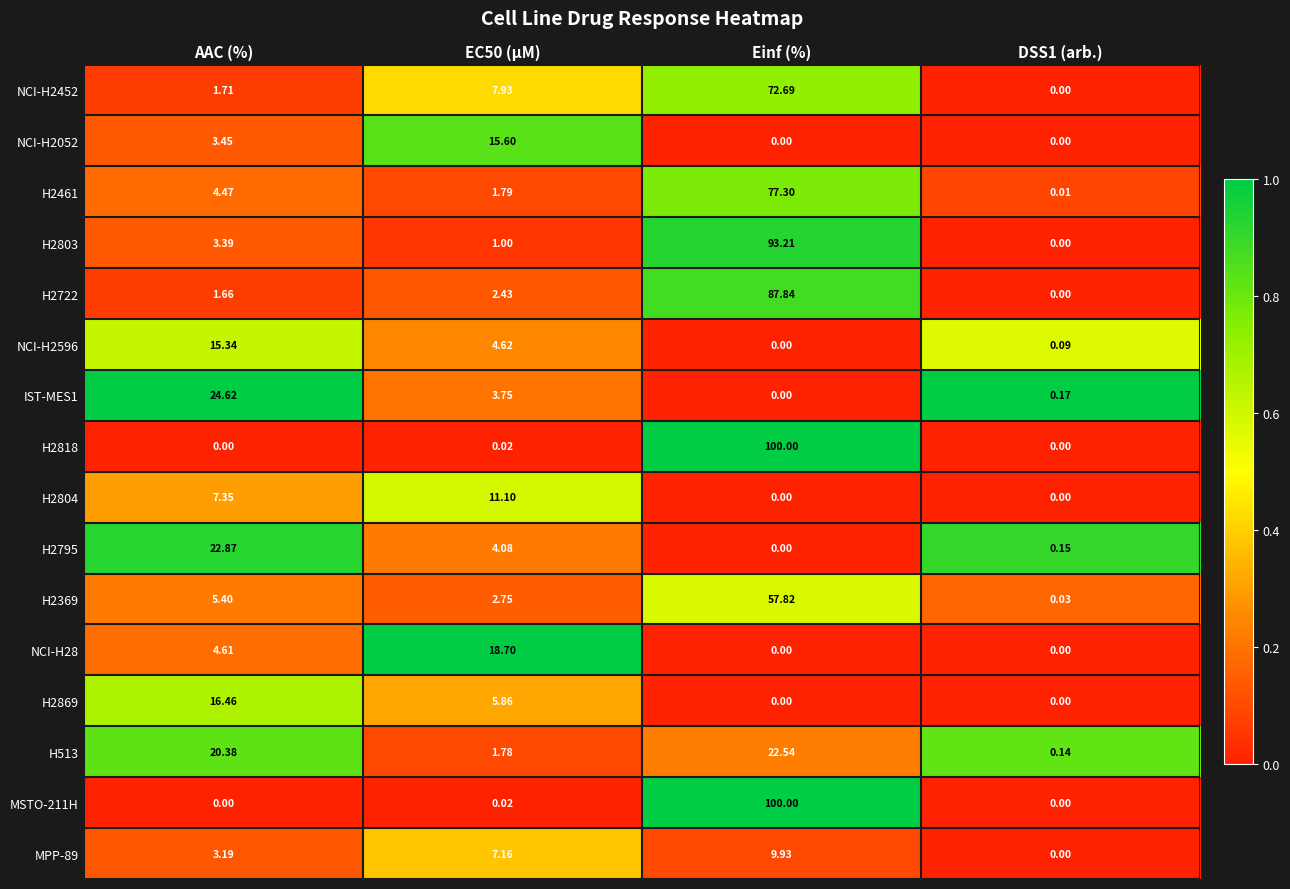

What is the spread (max minus min) of values at Einf (%)?

100.0